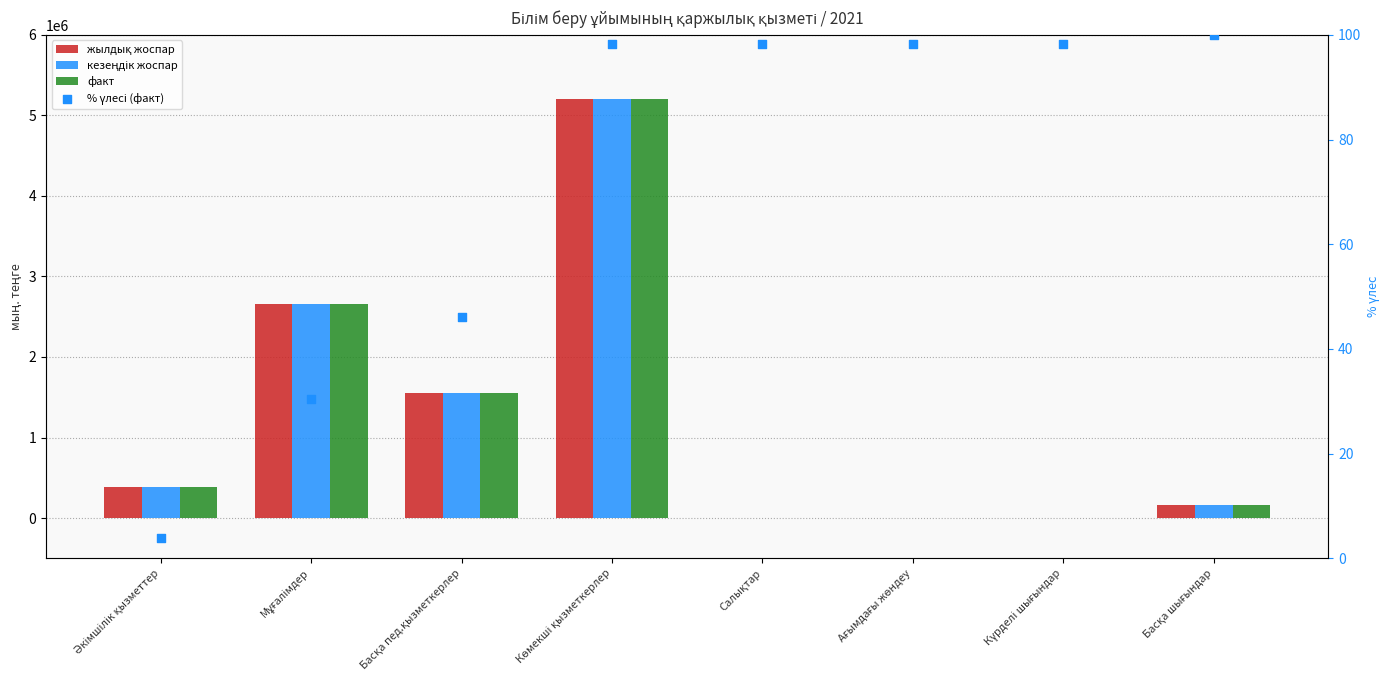

Which series has the largest Y range (max minus min)?

жылдық жоспар